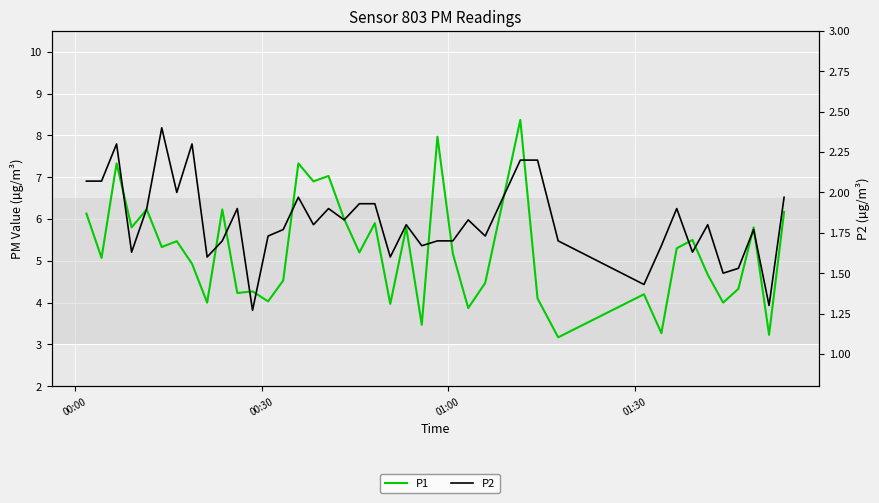

True or false: P1 has a value of 1.4 at 32.

False